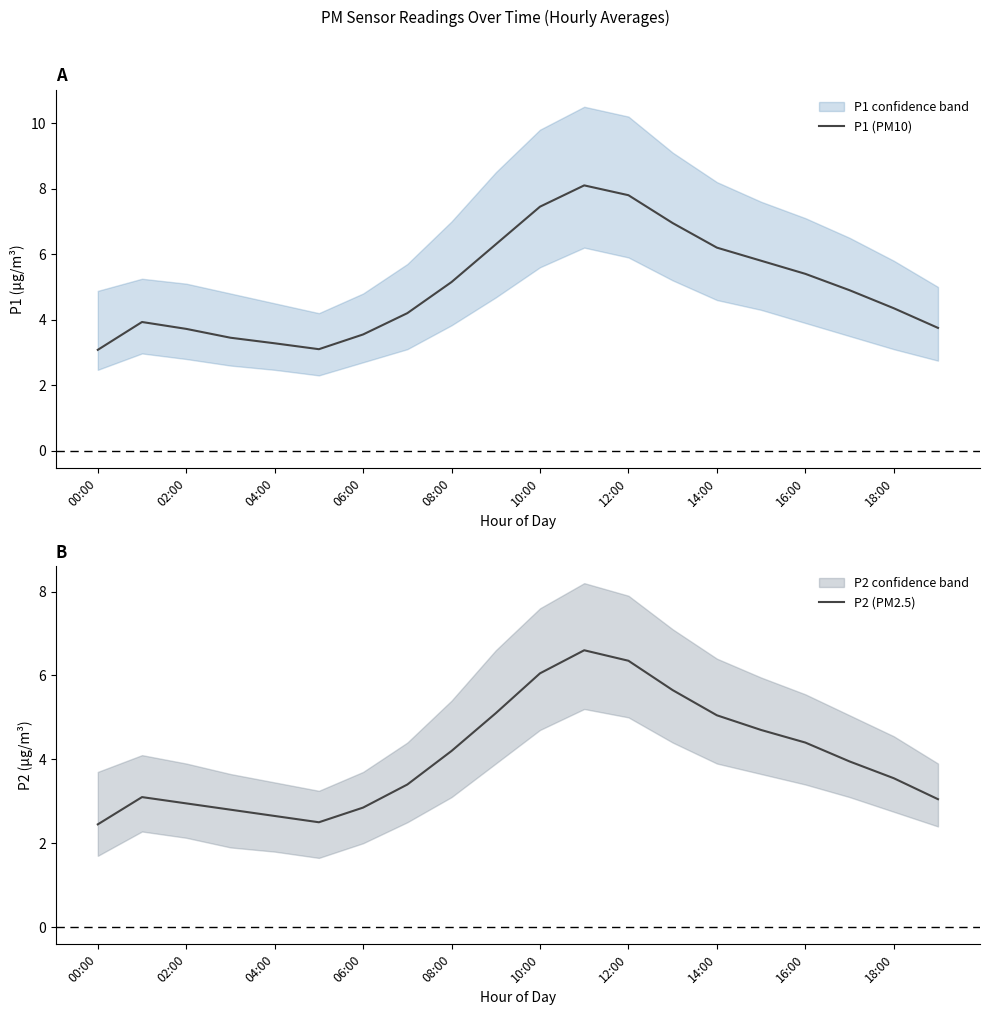

What is the highest value of the P1 (PM10) series?

8.1